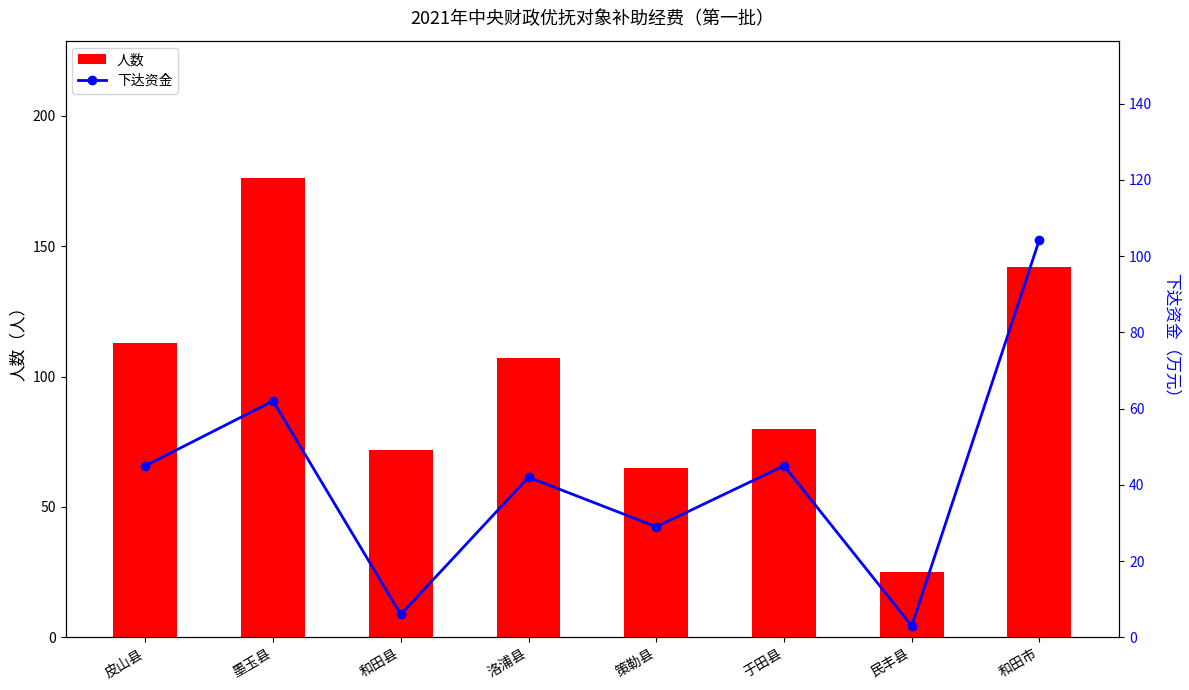

Which category has the highest value across all series?

墨玉县